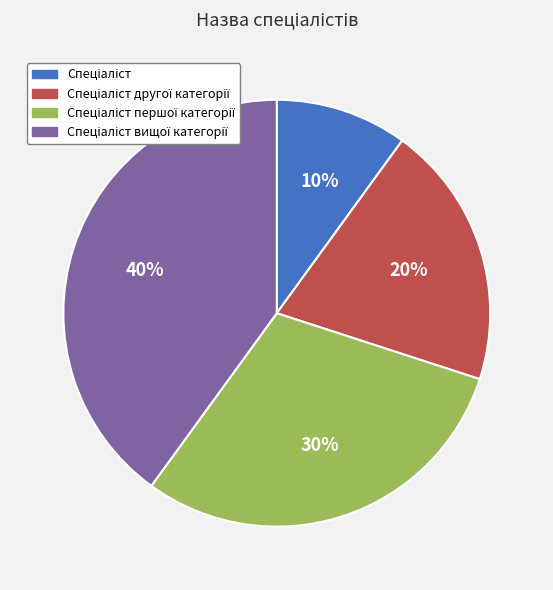

Is there any slice that represents more than half of the pie?

No